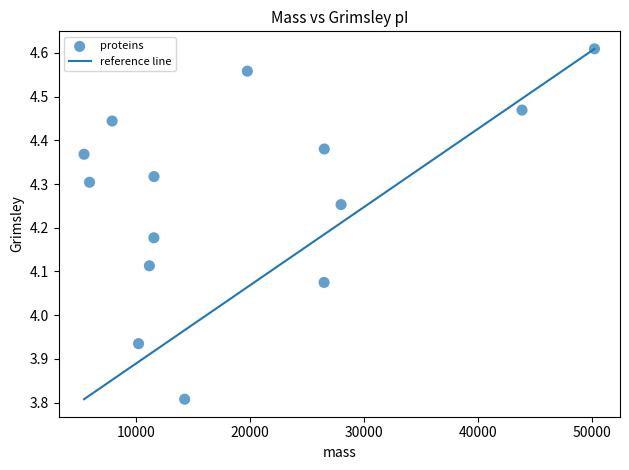

What is the range of X values (max minus min)?

44813.6